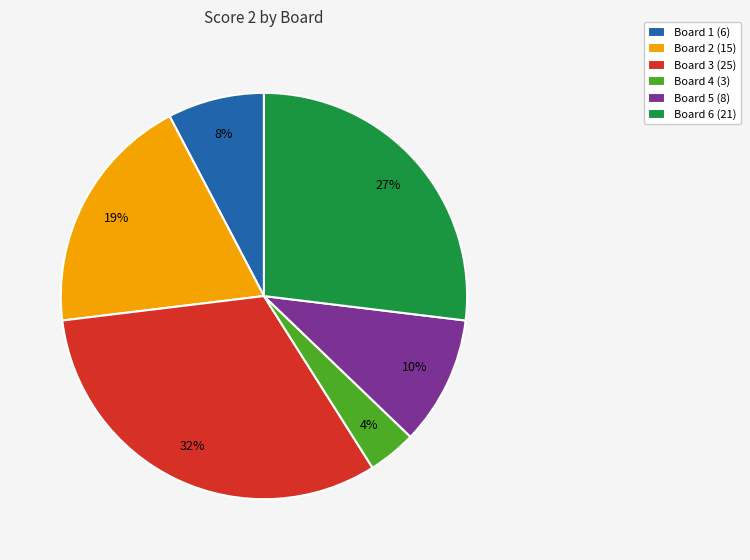

To the nearest percent, what is the average slice percentage?

17%